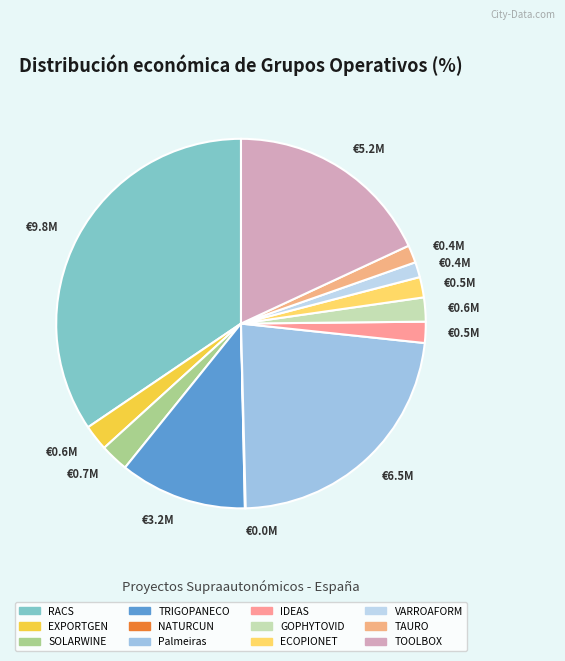

What is the smallest slice in the pie chart?

NATURCUN